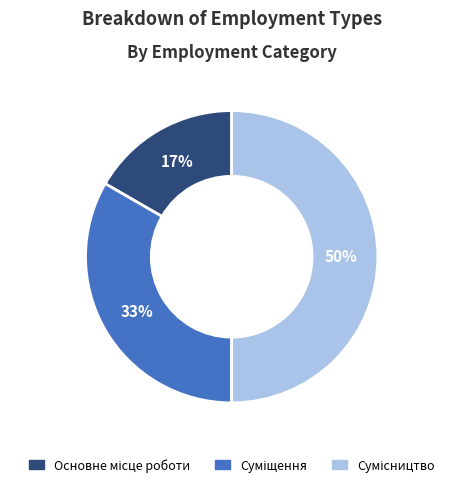

To the nearest percent, what is the average slice percentage?

33%